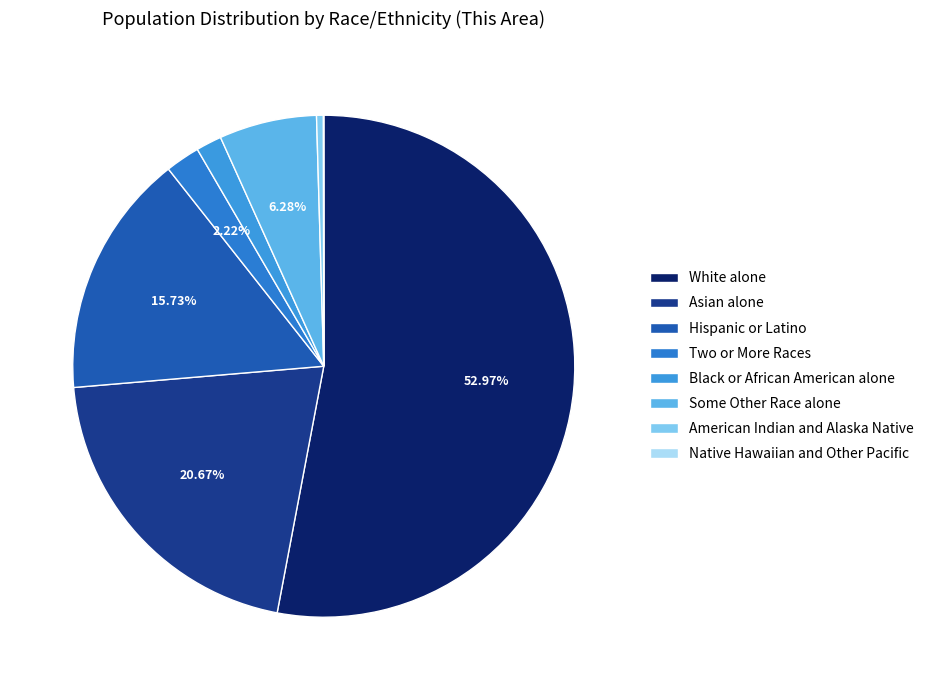

Which has a higher value, Hispanic or Latino or Some Other Race alone?

Hispanic or Latino